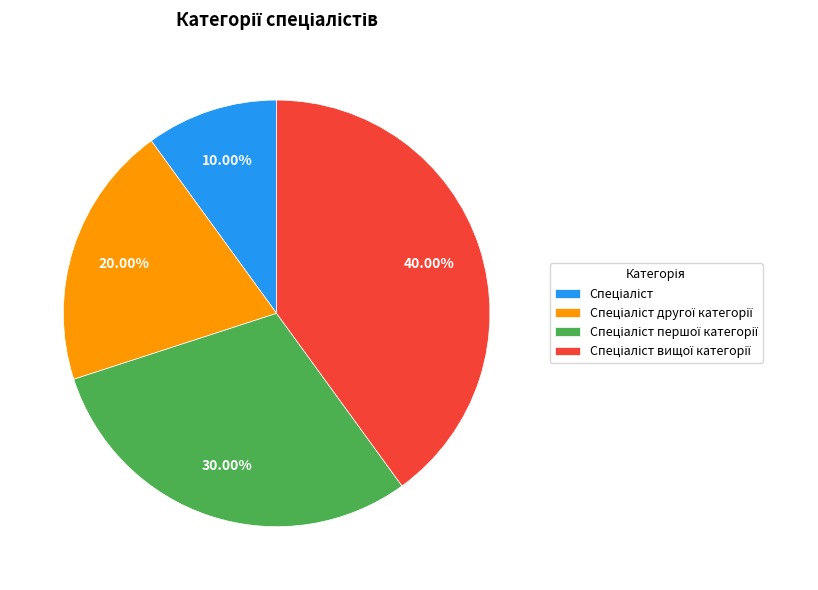

How many slices are in this pie chart?

4